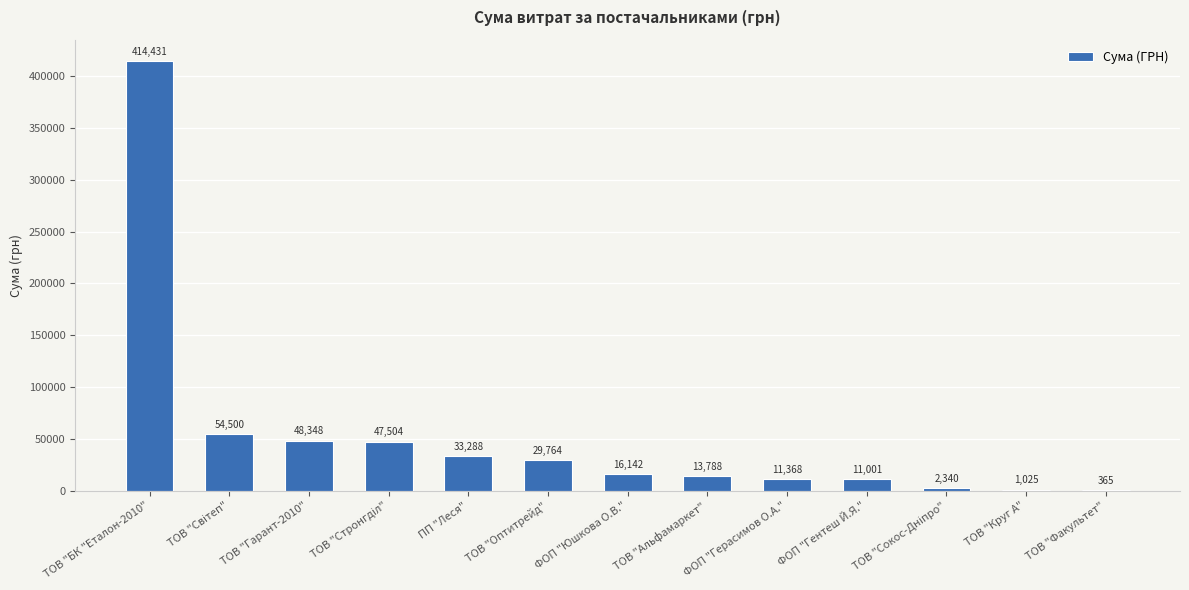

Are the bars grouped side by side (vs. stacked)?

No